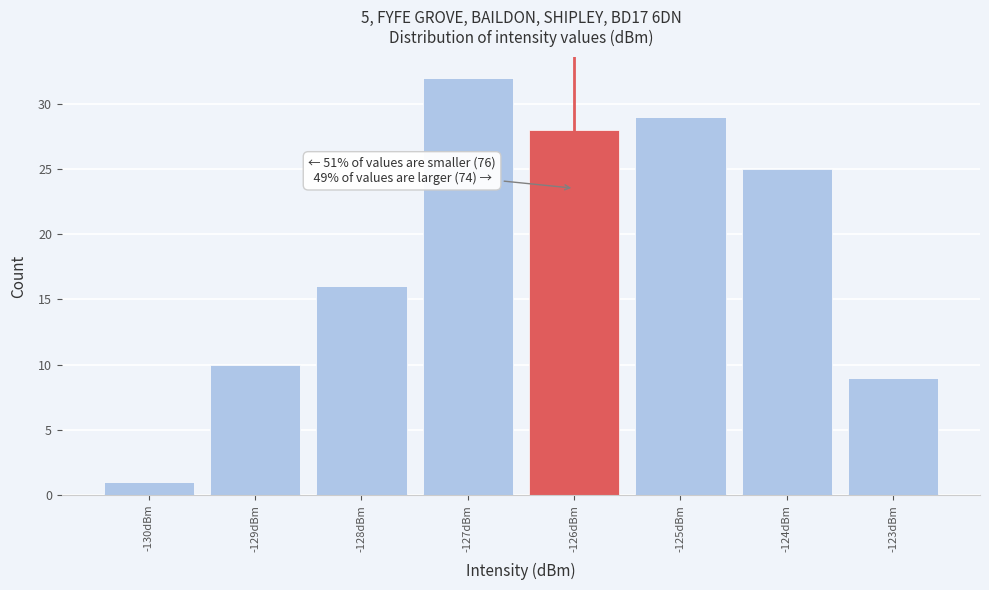

Which range on the x-axis has the tallest bar?

-127.5 to -126.5